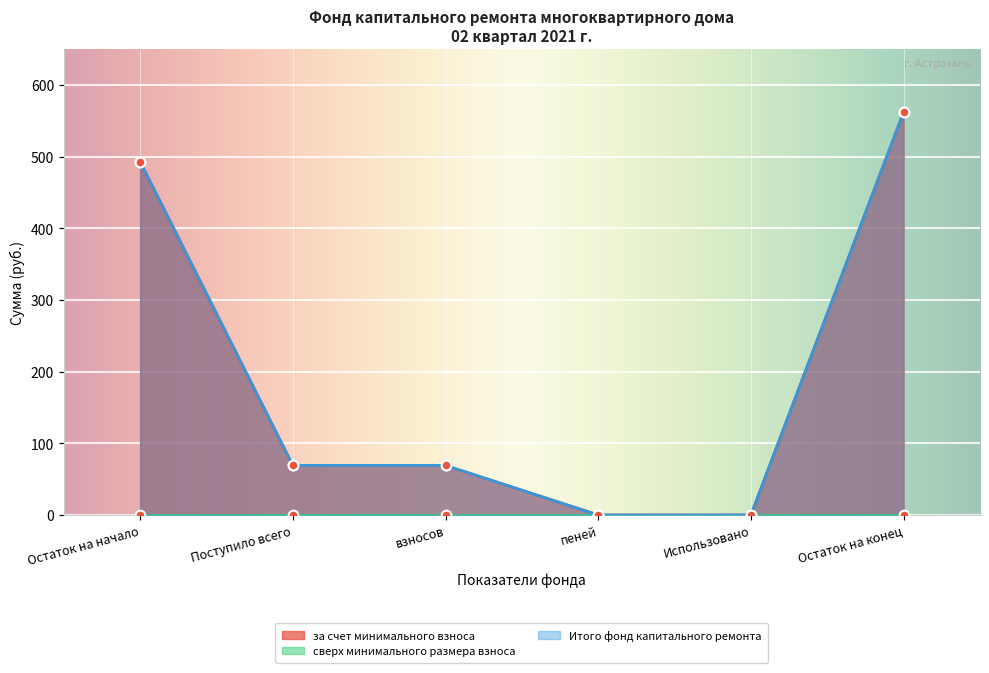

How many data points in за счет минимального взноса are less than 69?

2